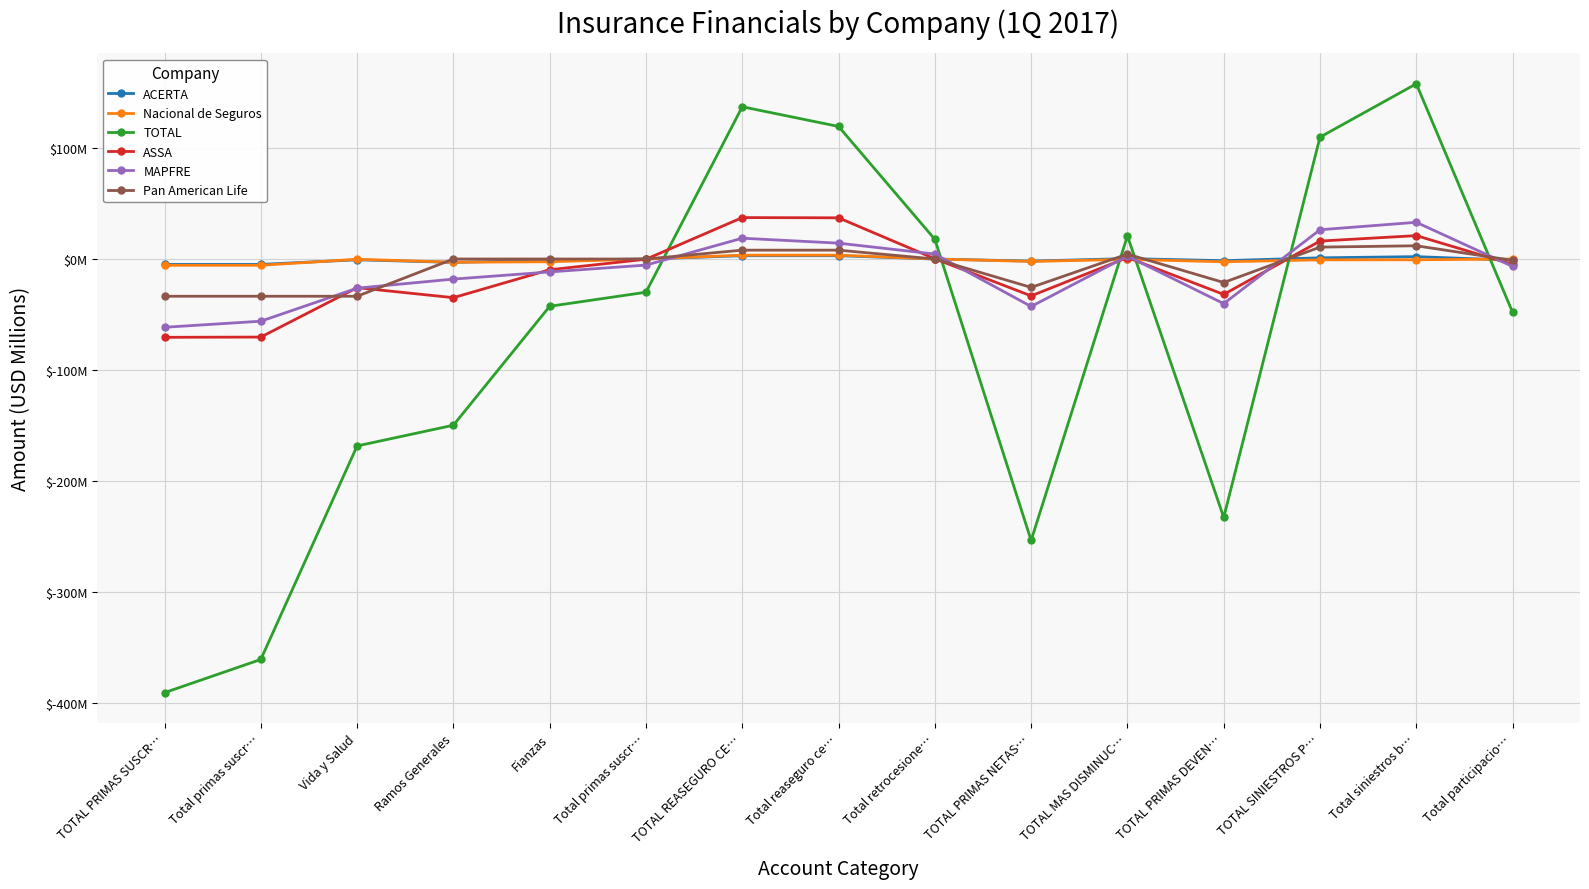

Reading left to right, transcribe all the data shown in this chart.

ACERTA: TOTAL PRIMAS SUSCR…=-4.9	Total primas suscr…=-4.9	Vida y Salud=-0.7	Ramos Generales=-3.1	Fianzas=-1.1	Total primas suscr…=0.0	TOTAL REASEGURO CE…=3.0	Total reaseguro ce…=3.0	Total retrocesione…=0.0	TOTAL PRIMAS NETAS…=-1.9	TOTAL MAS DISMINUC…=0.4	TOTAL PRIMAS DEVEN…=-1.5	TOTAL SINIESTROS P…=1.1	Total siniestros b…=2.1	Total participacio…=-1.1
Nacional de Seguros: TOTAL PRIMAS SUSCR…=-5.6	Total primas suscr…=-5.6	Vida y Salud=-0.3	Ramos Generales=-2.9	Fianzas=-2.5	Total primas suscr…=0.0	TOTAL REASEGURO CE…=3.5	Total reaseguro ce…=3.5	Total retrocesione…=0.0	TOTAL PRIMAS NETAS…=-2.2	TOTAL MAS DISMINUC…=-0.3	TOTAL PRIMAS DEVEN…=-2.5	TOTAL SINIESTROS P…=-0.7	Total siniestros b…=-0.7	Total participacio…=-0.0
TOTAL: TOTAL PRIMAS SUSCR…=-390.7	Total primas suscr…=-360.8	Vida y Salud=-168.4	Ramos Generales=-149.7	Fianzas=-42.6	Total primas suscr…=-29.9	TOTAL REASEGURO CE…=137.1	Total reaseguro ce…=119.4	Total retrocesione…=17.7	TOTAL PRIMAS NETAS…=-253.5	TOTAL MAS DISMINUC…=20.8	TOTAL PRIMAS DEVEN…=-232.7	TOTAL SINIESTROS P…=109.8	Total siniestros b…=157.9	Total participacio…=-48.1
ASSA: TOTAL PRIMAS SUSCR…=-70.5	Total primas suscr…=-70.3	Vida y Salud=-25.8	Ramos Generales=-34.8	Fianzas=-9.7	Total primas suscr…=-0.2	TOTAL REASEGURO CE…=37.3	Total reaseguro ce…=37.1	Total retrocesione…=0.2	TOTAL PRIMAS NETAS…=-33.2	TOTAL MAS DISMINUC…=1.3	TOTAL PRIMAS DEVEN…=-31.9	TOTAL SINIESTROS P…=16.2	Total siniestros b…=21.1	Total participacio…=-4.9
MAPFRE: TOTAL PRIMAS SUSCR…=-61.5	Total primas suscr…=-56.0	Vida y Salud=-26.3	Ramos Generales=-18.1	Fianzas=-11.6	Total primas suscr…=-5.5	TOTAL REASEGURO CE…=18.7	Total reaseguro ce…=14.3	Total retrocesione…=4.5	TOTAL PRIMAS NETAS…=-42.8	TOTAL MAS DISMINUC…=2.6	TOTAL PRIMAS DEVEN…=-40.2	TOTAL SINIESTROS P…=26.4	Total siniestros b…=33.1	Total participacio…=-6.7
Pan American Life: TOTAL PRIMAS SUSCR…=-33.6	Total primas suscr…=-33.6	Vida y Salud=-33.6	Ramos Generales=0.0	Fianzas=0.0	Total primas suscr…=0.0	TOTAL REASEGURO CE…=8.0	Total reaseguro ce…=8.0	Total retrocesione…=0.0	TOTAL PRIMAS NETAS…=-25.6	TOTAL MAS DISMINUC…=4.4	TOTAL PRIMAS DEVEN…=-21.2	TOTAL SINIESTROS P…=10.7	Total siniestros b…=11.9	Total participacio…=-1.2